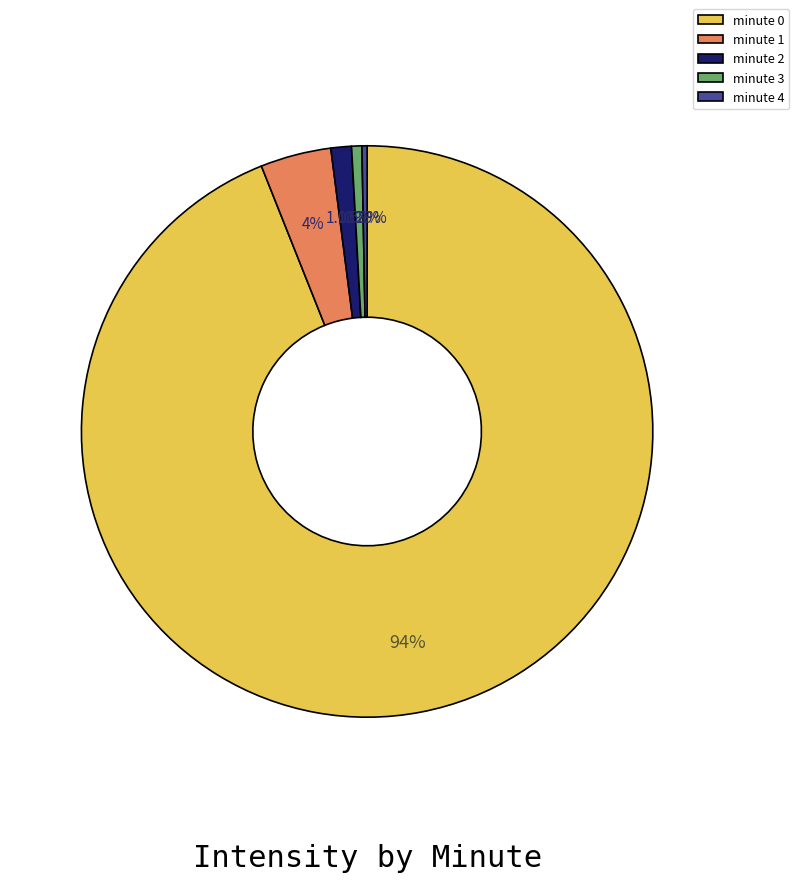

Combined, do minute 4 and minute 2 account for over 50%?

No